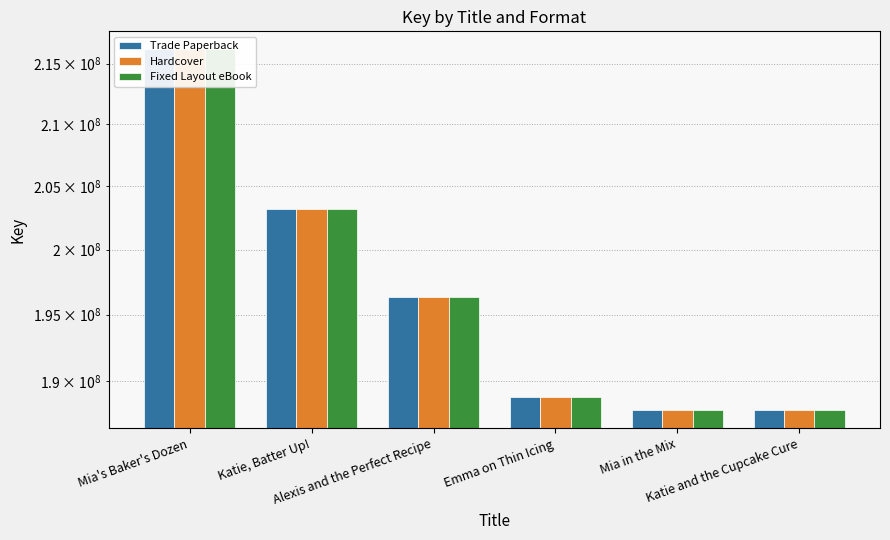

The Fixed Layout eBook series shows 203204866 at Katie, Batter Up!. True or false?

True